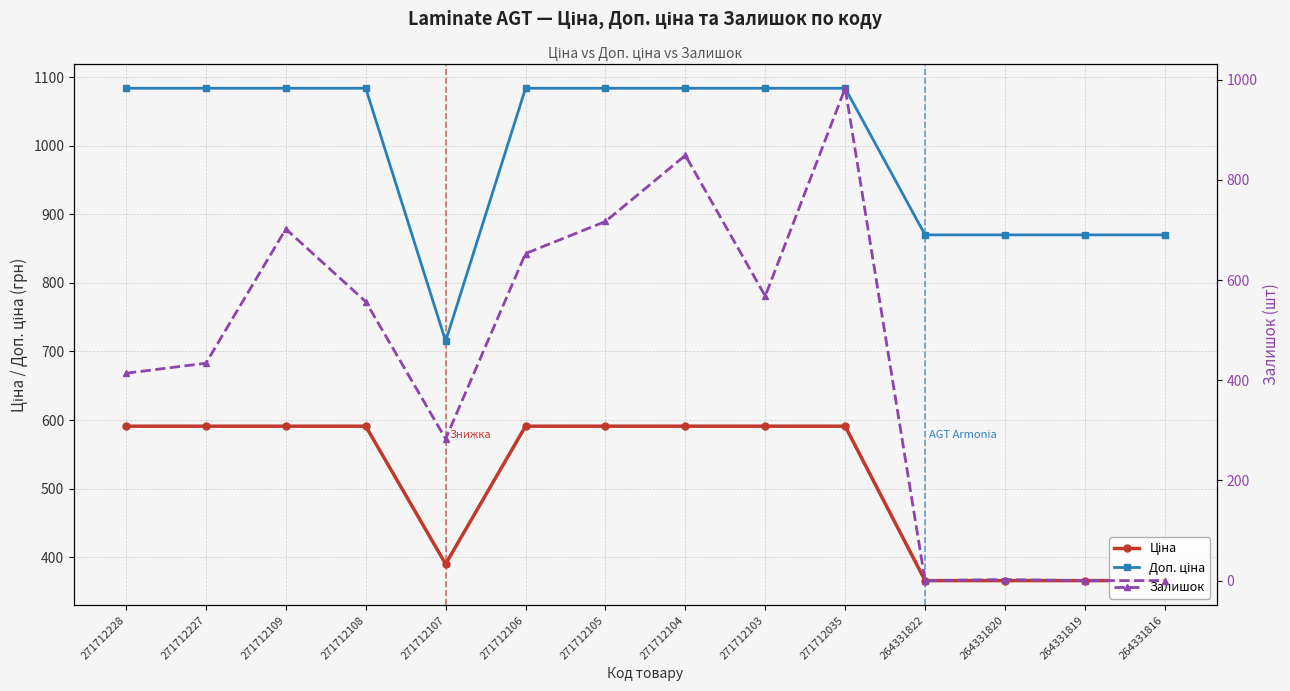

How many values in the Залишок series are below 557?

7